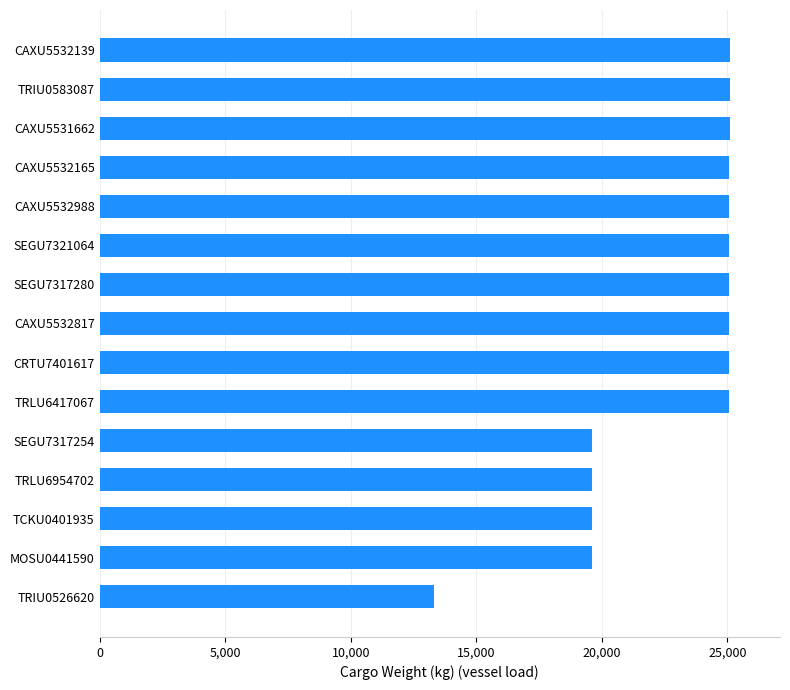

At which label is the value closest to 19208?

MOSU0441590